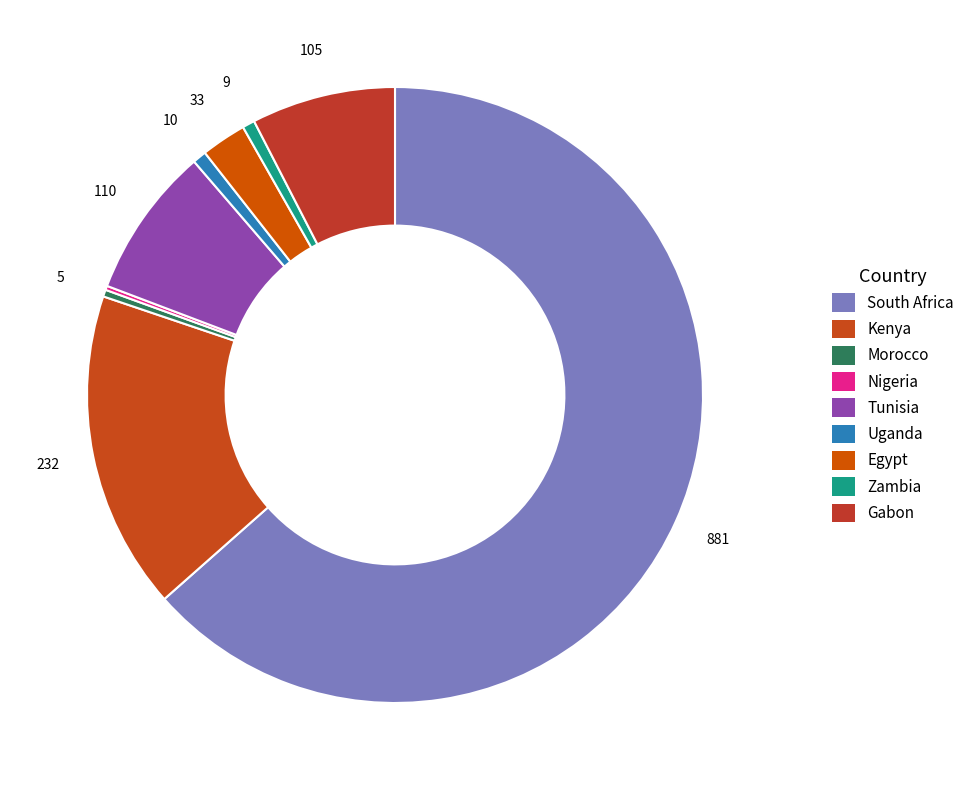

Approximately how many times larger is the value at Egypt compared to Tunisia?

0.3